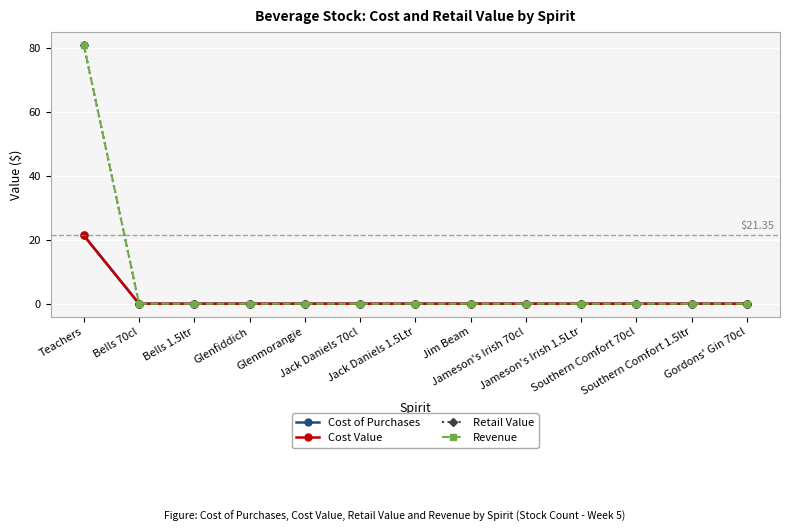

List the labels in order of Cost of Purchases value, largest first.

Teachers, Bells 70cl, Bells 1.5ltr, Glenfiddich, Glenmorangie, Jack Daniels 70cl, Jack Daniels 1.5Ltr, Jim Beam, Jameson's Irish 70cl, Jameson's Irish 1.5Ltr, Southern Comfort 70cl, Southern Comfort 1.5ltr, Gordons' Gin 70cl